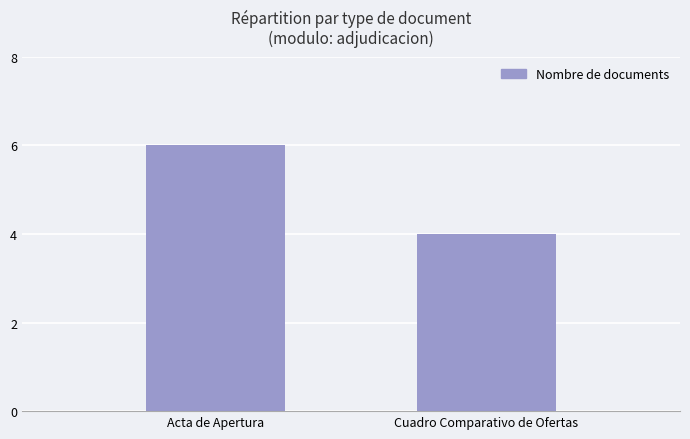

Read the value at Cuadro Comparativo de Ofertas.

4